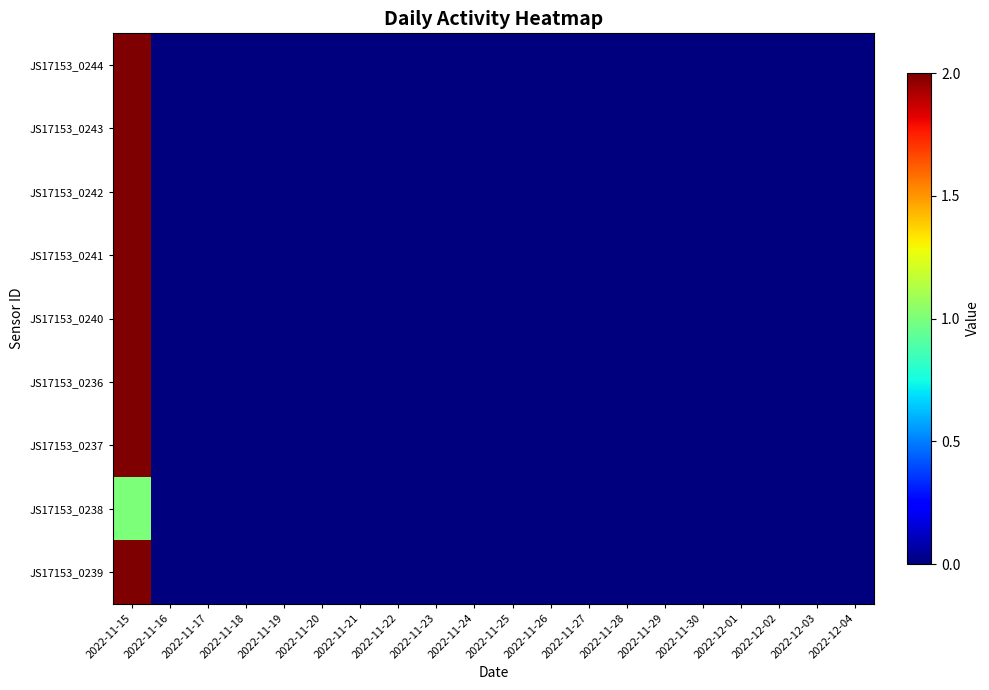

Reading right to left, what are all the values shown in this chart?

JS17153_0244: 2022-12-04=0	2022-12-03=0	2022-12-02=0	2022-12-01=0	2022-11-30=0	2022-11-29=0	2022-11-28=0	2022-11-27=0	2022-11-26=0	2022-11-25=0	2022-11-24=0	2022-11-23=0	2022-11-22=0	2022-11-21=0	2022-11-20=0	2022-11-19=0	2022-11-18=0	2022-11-17=0	2022-11-16=0	2022-11-15=2
JS17153_0243: 2022-12-04=0	2022-12-03=0	2022-12-02=0	2022-12-01=0	2022-11-30=0	2022-11-29=0	2022-11-28=0	2022-11-27=0	2022-11-26=0	2022-11-25=0	2022-11-24=0	2022-11-23=0	2022-11-22=0	2022-11-21=0	2022-11-20=0	2022-11-19=0	2022-11-18=0	2022-11-17=0	2022-11-16=0	2022-11-15=2
JS17153_0242: 2022-12-04=0	2022-12-03=0	2022-12-02=0	2022-12-01=0	2022-11-30=0	2022-11-29=0	2022-11-28=0	2022-11-27=0	2022-11-26=0	2022-11-25=0	2022-11-24=0	2022-11-23=0	2022-11-22=0	2022-11-21=0	2022-11-20=0	2022-11-19=0	2022-11-18=0	2022-11-17=0	2022-11-16=0	2022-11-15=2
JS17153_0241: 2022-12-04=0	2022-12-03=0	2022-12-02=0	2022-12-01=0	2022-11-30=0	2022-11-29=0	2022-11-28=0	2022-11-27=0	2022-11-26=0	2022-11-25=0	2022-11-24=0	2022-11-23=0	2022-11-22=0	2022-11-21=0	2022-11-20=0	2022-11-19=0	2022-11-18=0	2022-11-17=0	2022-11-16=0	2022-11-15=2
JS17153_0240: 2022-12-04=0	2022-12-03=0	2022-12-02=0	2022-12-01=0	2022-11-30=0	2022-11-29=0	2022-11-28=0	2022-11-27=0	2022-11-26=0	2022-11-25=0	2022-11-24=0	2022-11-23=0	2022-11-22=0	2022-11-21=0	2022-11-20=0	2022-11-19=0	2022-11-18=0	2022-11-17=0	2022-11-16=0	2022-11-15=2
JS17153_0236: 2022-12-04=0	2022-12-03=0	2022-12-02=0	2022-12-01=0	2022-11-30=0	2022-11-29=0	2022-11-28=0	2022-11-27=0	2022-11-26=0	2022-11-25=0	2022-11-24=0	2022-11-23=0	2022-11-22=0	2022-11-21=0	2022-11-20=0	2022-11-19=0	2022-11-18=0	2022-11-17=0	2022-11-16=0	2022-11-15=2
JS17153_0237: 2022-12-04=0	2022-12-03=0	2022-12-02=0	2022-12-01=0	2022-11-30=0	2022-11-29=0	2022-11-28=0	2022-11-27=0	2022-11-26=0	2022-11-25=0	2022-11-24=0	2022-11-23=0	2022-11-22=0	2022-11-21=0	2022-11-20=0	2022-11-19=0	2022-11-18=0	2022-11-17=0	2022-11-16=0	2022-11-15=2
JS17153_0238: 2022-12-04=0	2022-12-03=0	2022-12-02=0	2022-12-01=0	2022-11-30=0	2022-11-29=0	2022-11-28=0	2022-11-27=0	2022-11-26=0	2022-11-25=0	2022-11-24=0	2022-11-23=0	2022-11-22=0	2022-11-21=0	2022-11-20=0	2022-11-19=0	2022-11-18=0	2022-11-17=0	2022-11-16=0	2022-11-15=1
JS17153_0239: 2022-12-04=0	2022-12-03=0	2022-12-02=0	2022-12-01=0	2022-11-30=0	2022-11-29=0	2022-11-28=0	2022-11-27=0	2022-11-26=0	2022-11-25=0	2022-11-24=0	2022-11-23=0	2022-11-22=0	2022-11-21=0	2022-11-20=0	2022-11-19=0	2022-11-18=0	2022-11-17=0	2022-11-16=0	2022-11-15=2